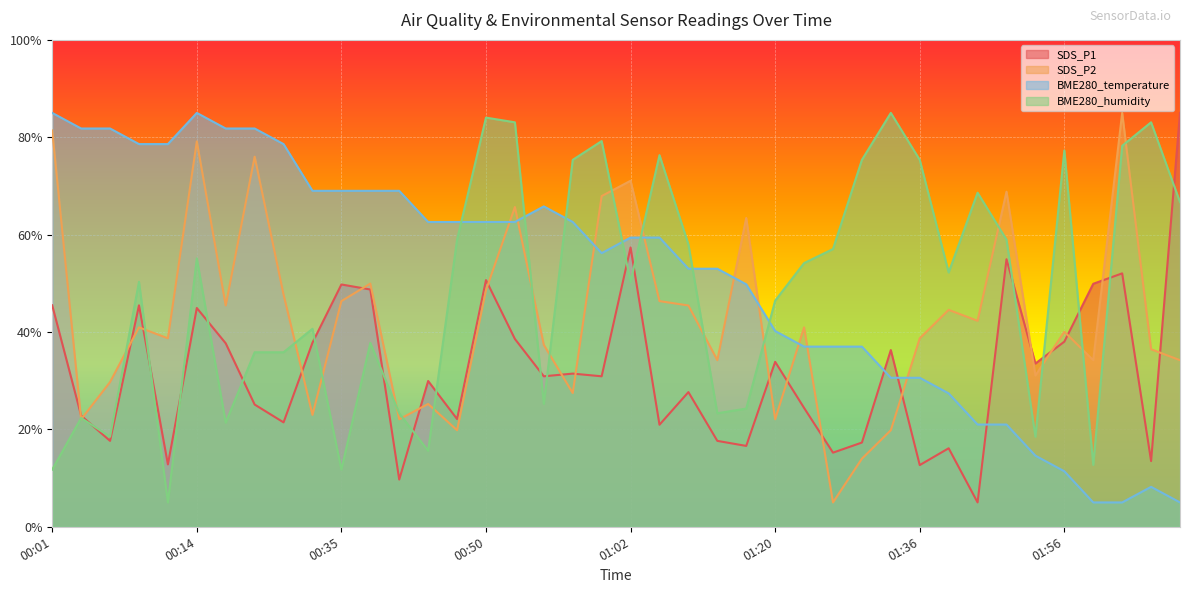

The BME280_temperature series shows 35.8 at 00:04. True or false?

False